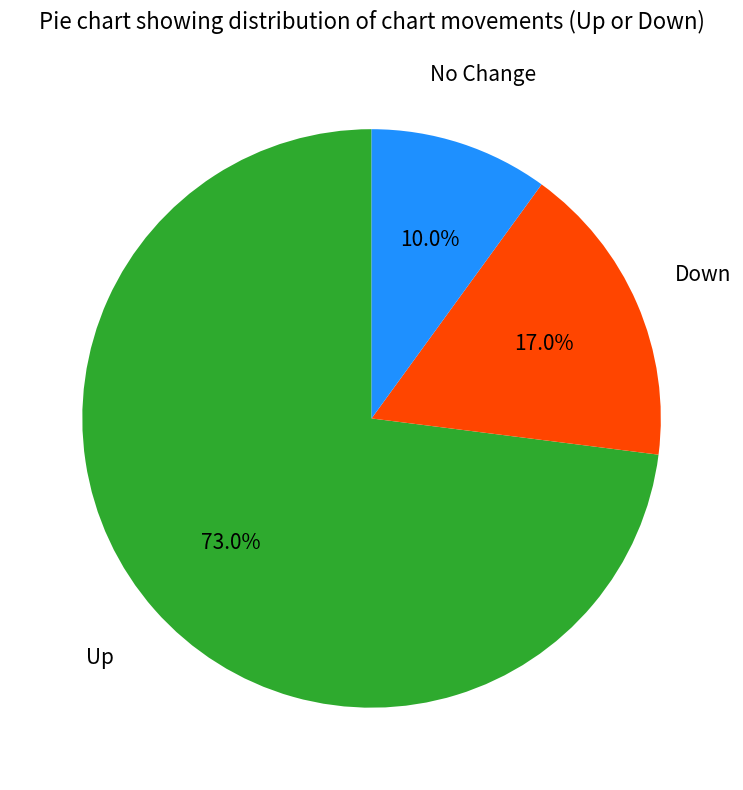

Do Up and No Change together represent more than half of the pie?

Yes